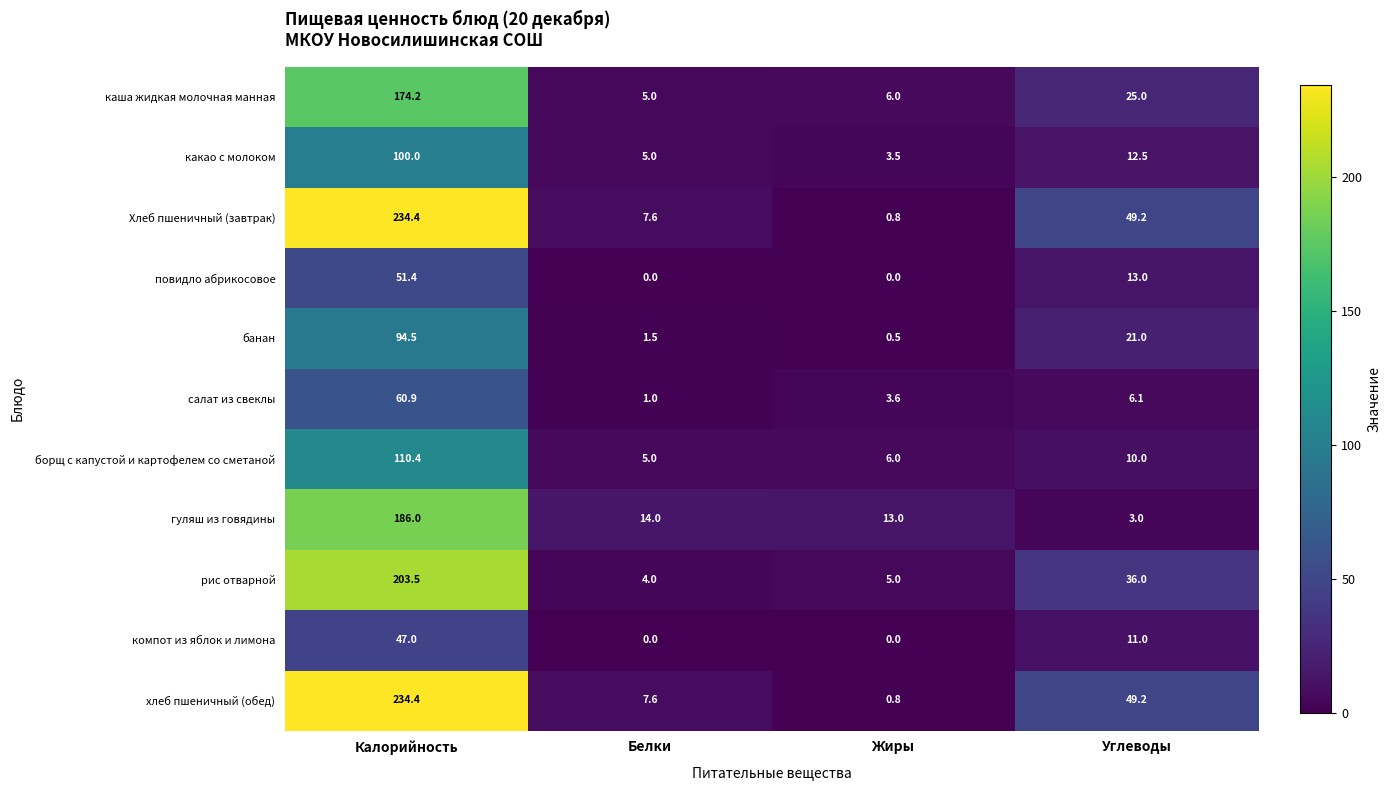

True or false: хлеб пшеничный (обед) has a value of 1.2 at Жиры.

False